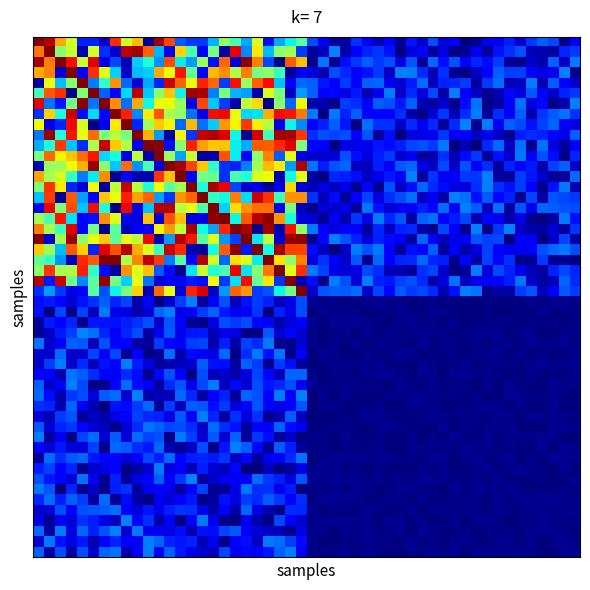

What is the minimum value shown in the chart?

-1